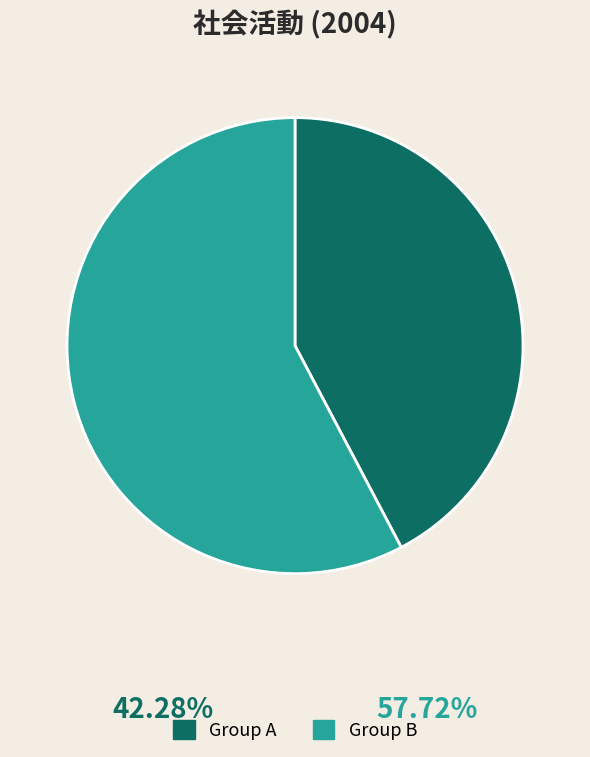

Count the number of slices in the pie.

2